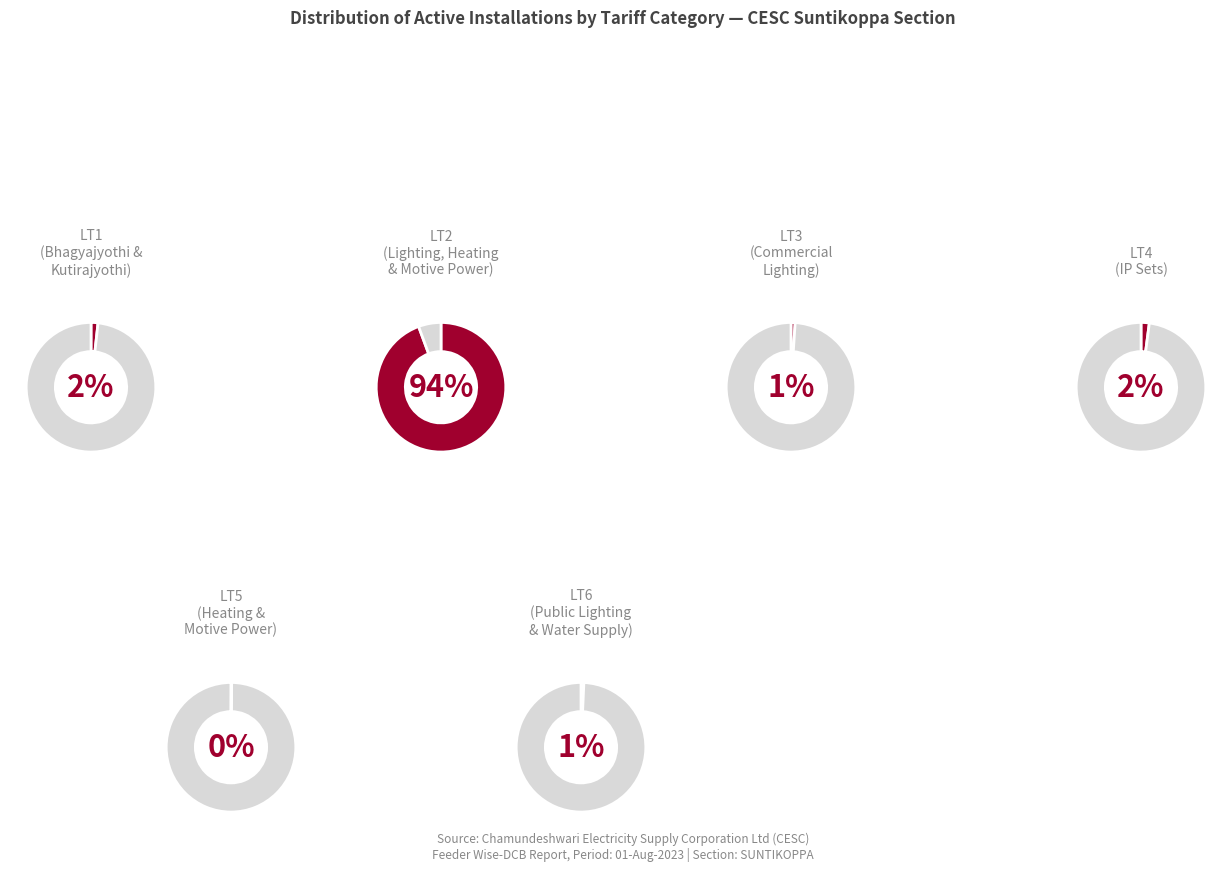

Does any single category account for the majority?

Yes